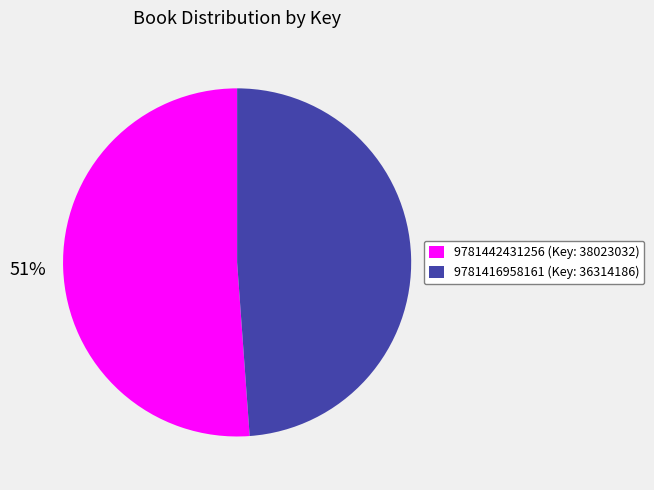

To the nearest percent, what is the difference between the largest and smallest slice percentages?

2%